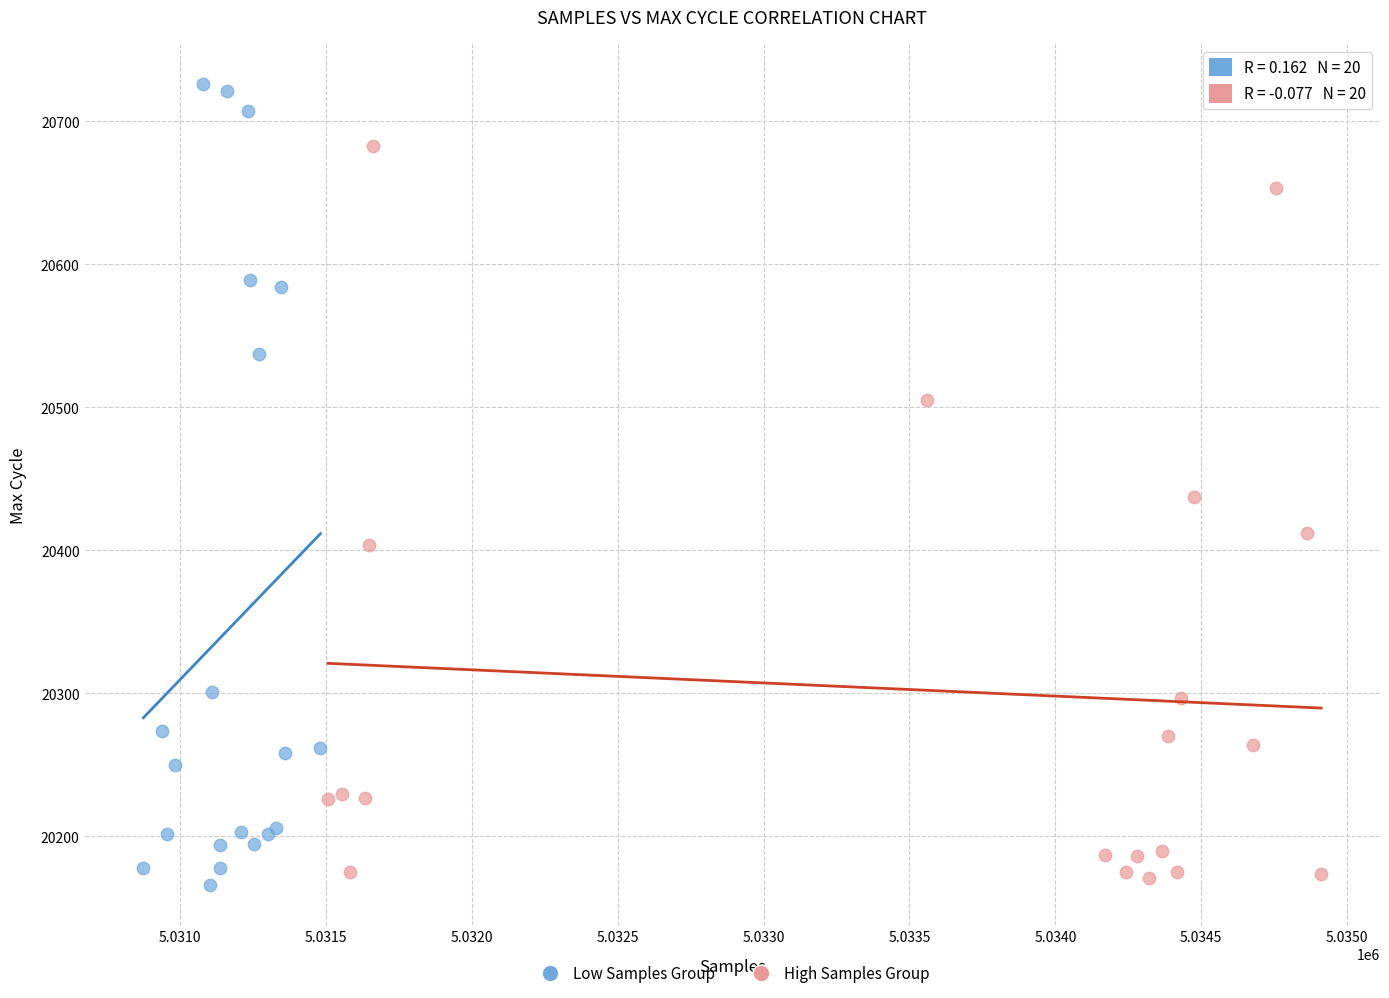

Which series contains the highest Y value?

Low Samples Group